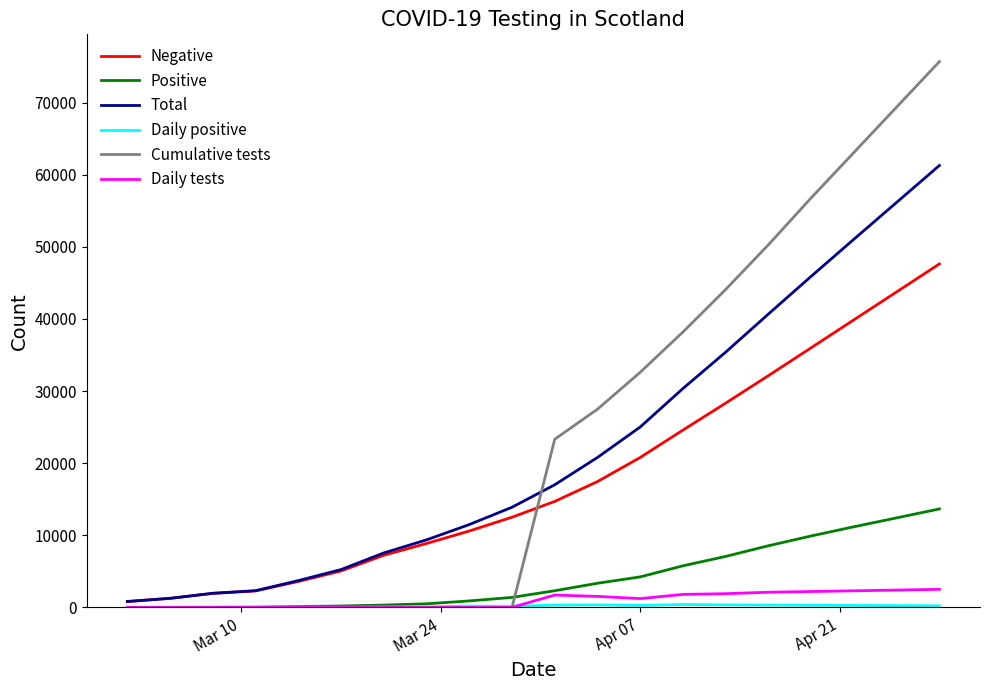

What is the greatest value displayed?

75700